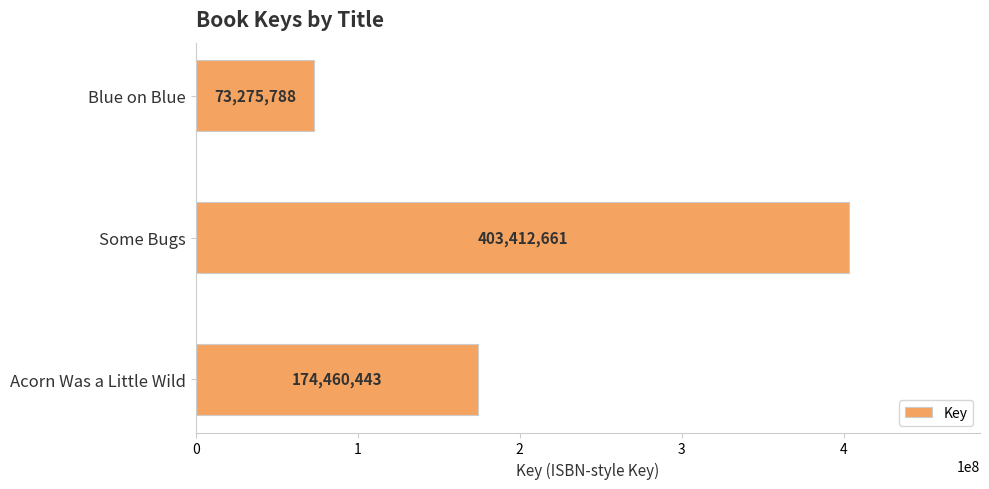

Which category has the highest value across all series?

Some Bugs